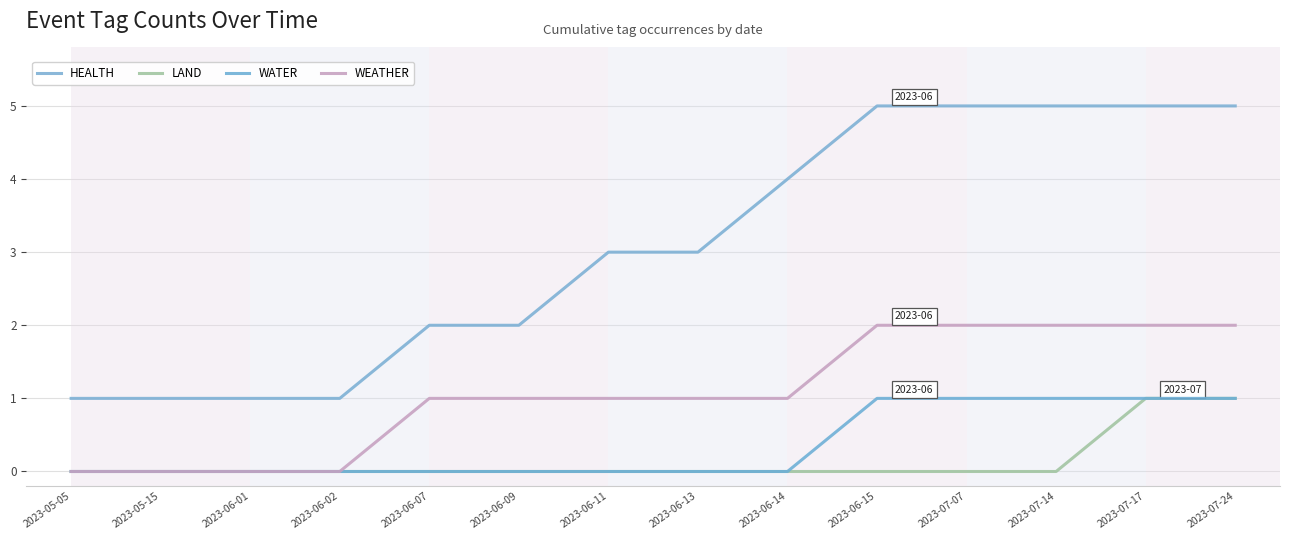

True or false: LAND and WEATHER cross at least once.

False